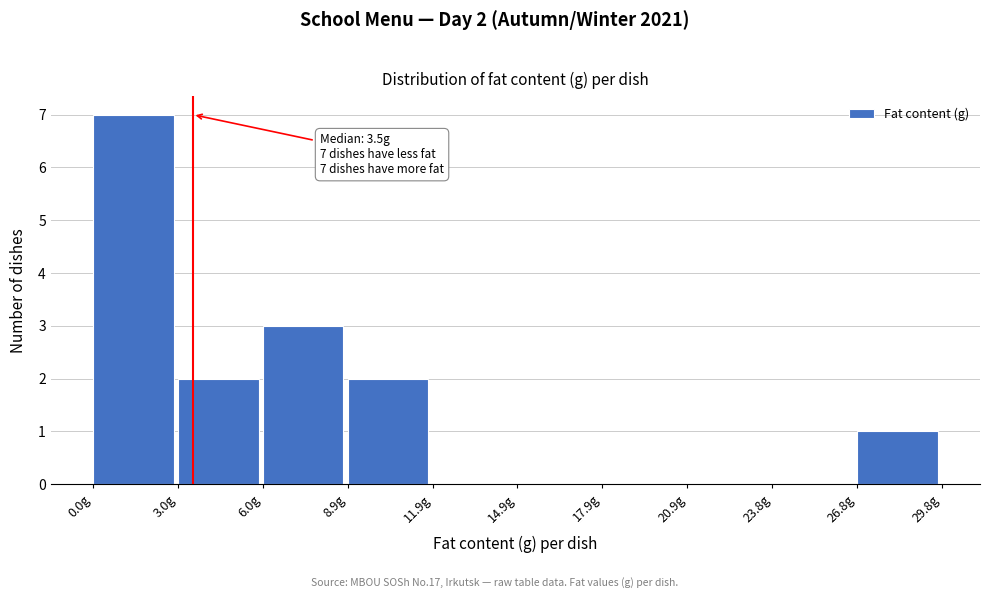

Which range on the x-axis has the tallest bar?

0 to 3